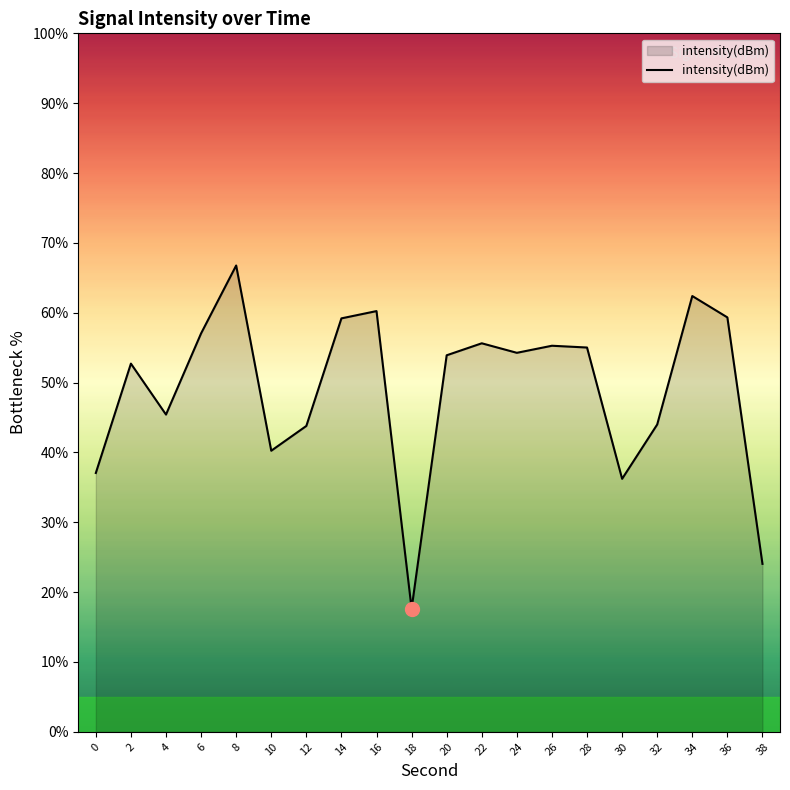

Which has a higher value, 12 or 8?

8